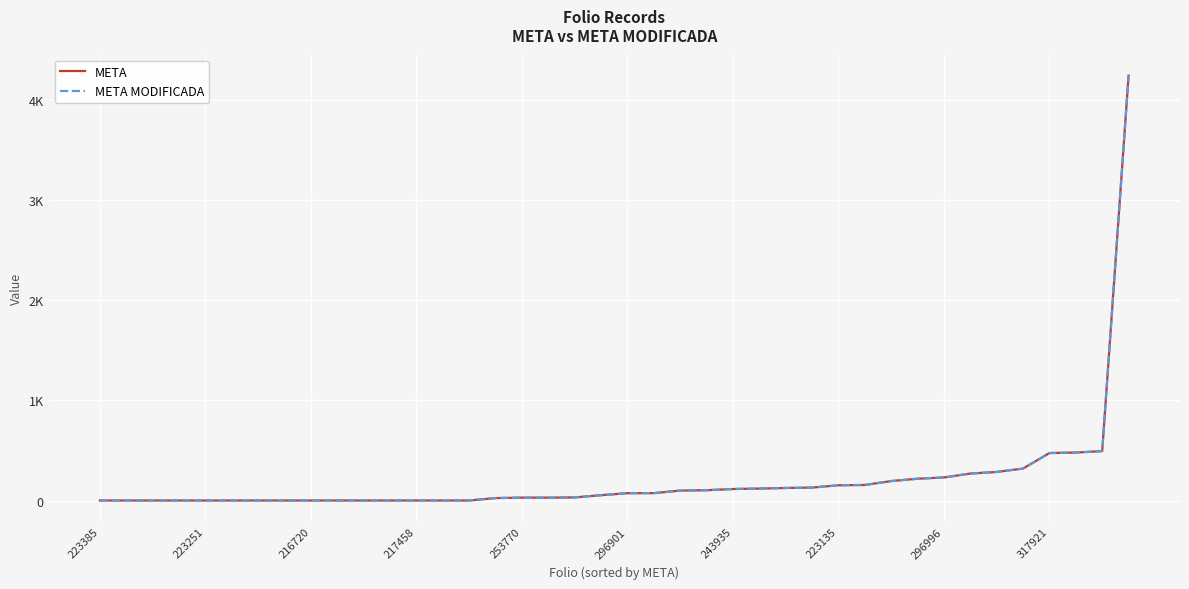

True or false: META MODIFICADA has more than 2 interior local peaks.

False